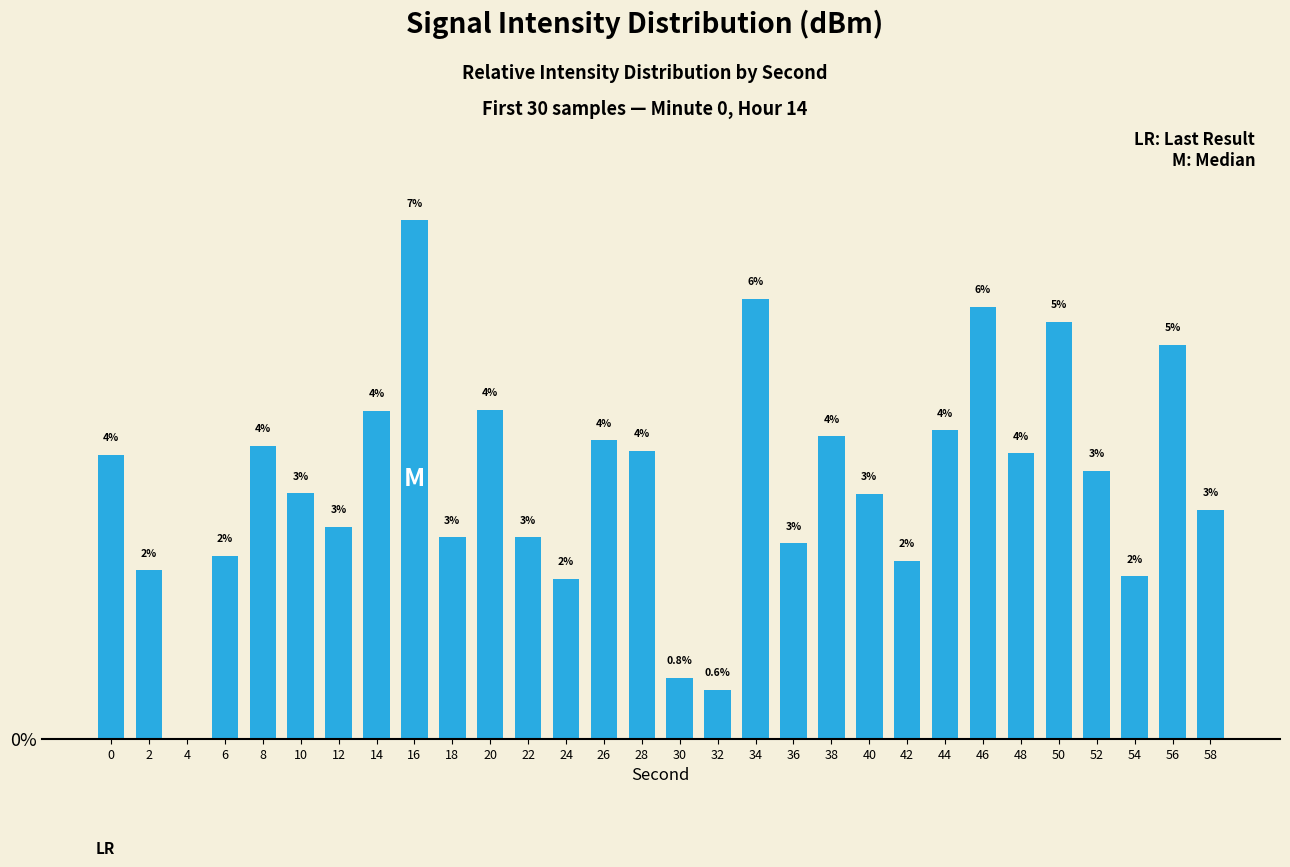

What is the change in value from 44 to 52?

-0.5